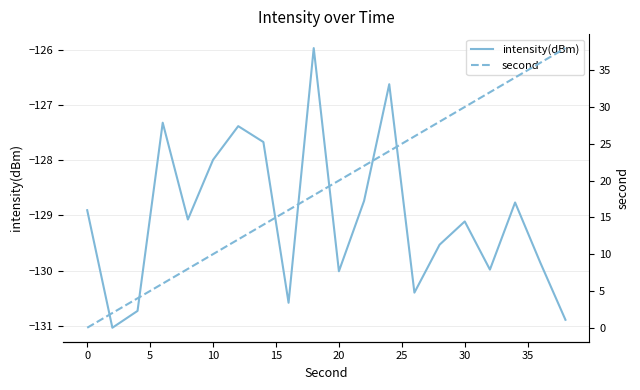

What is the difference between the maximum and minimum values in the second series?

38.0